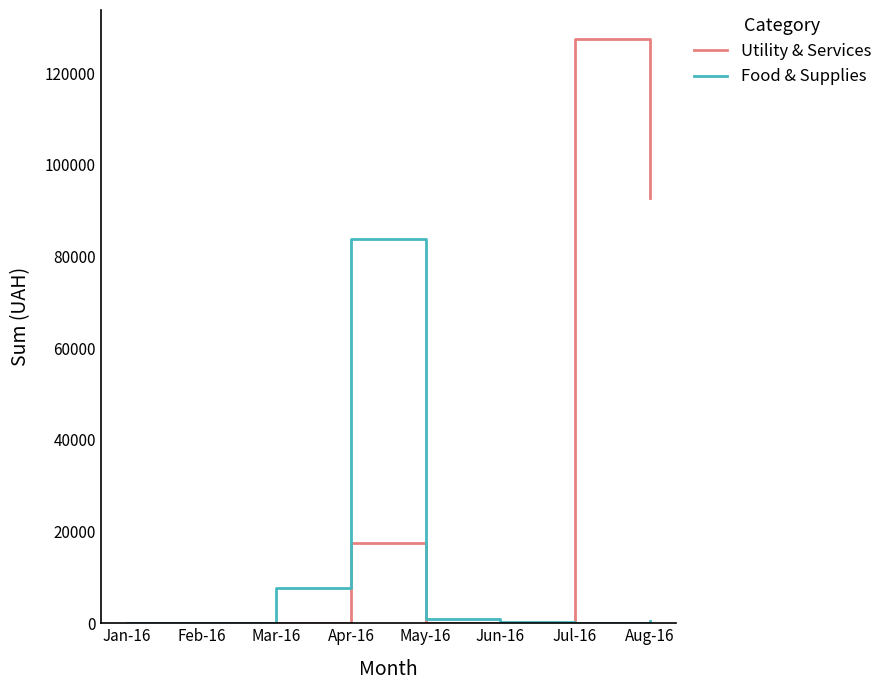

The value of Food & Supplies at Feb-16 is 0.0. True or false?

True